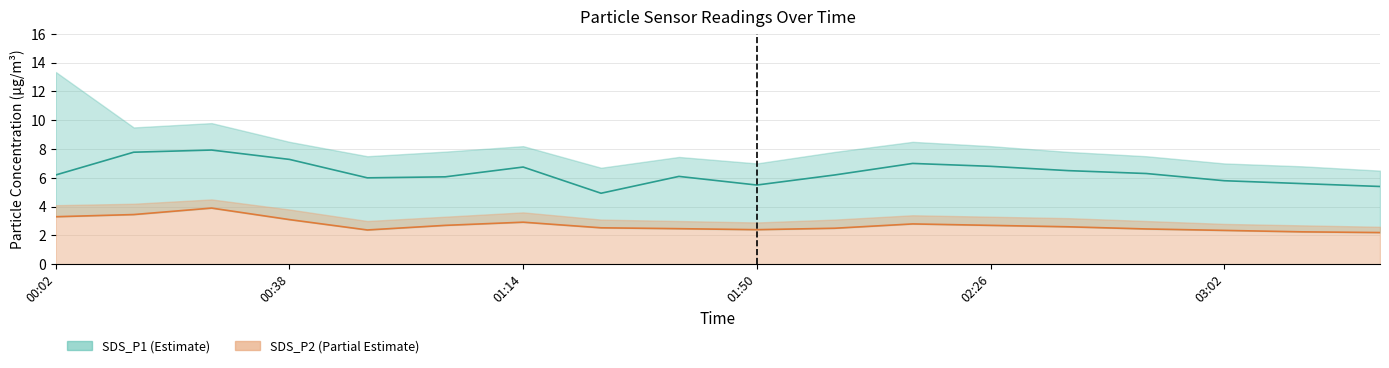

Where is SDS_P2 nearest to the value 3?

01:14